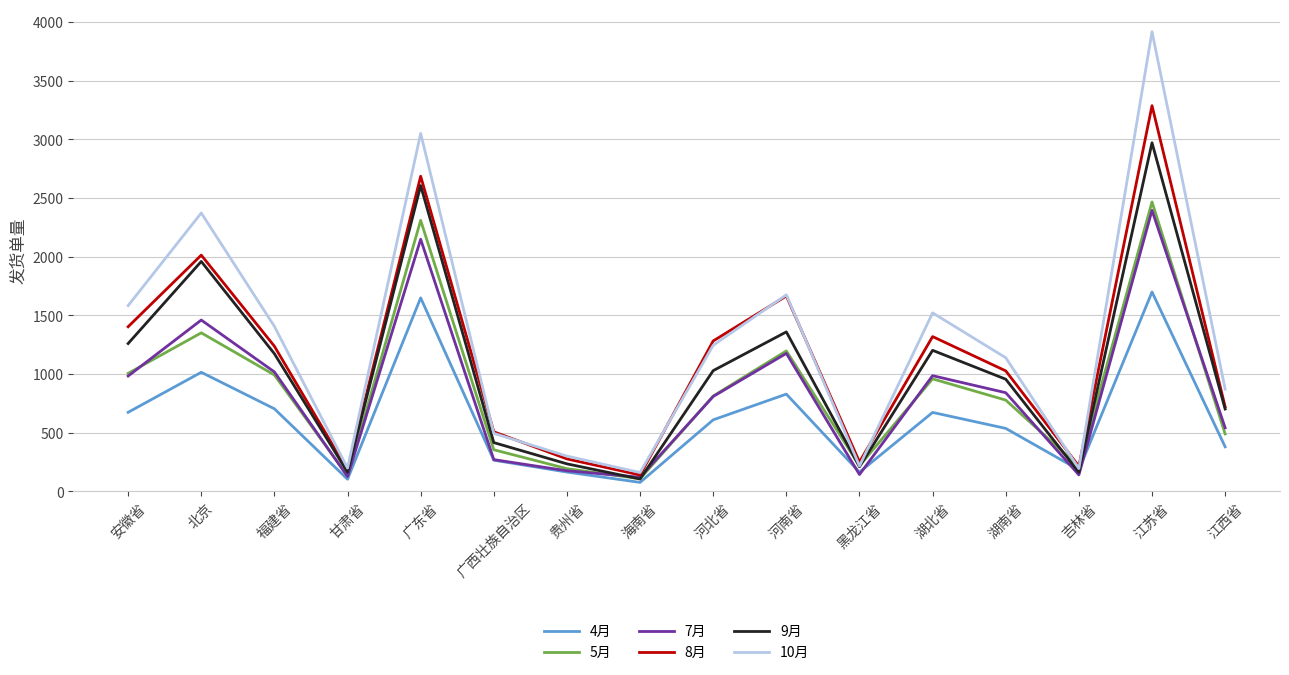

At which category is the sum across all series the highest?

江苏省